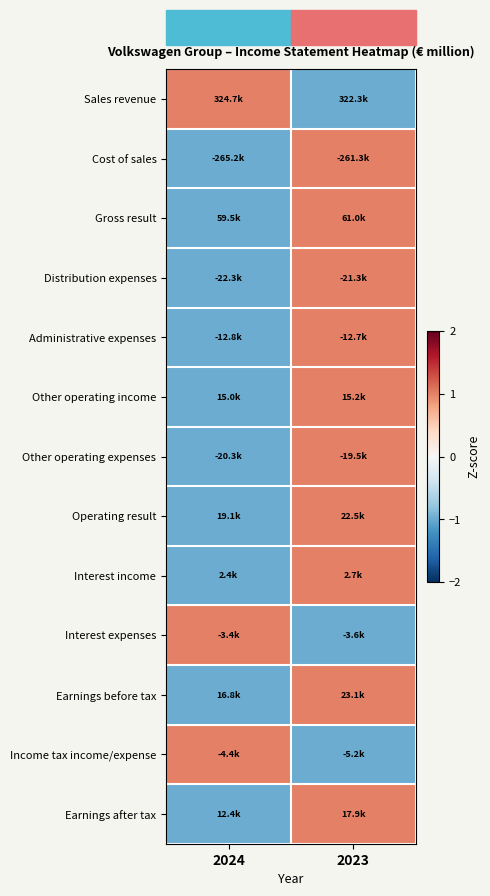

What is the spread (max minus min) of values at 2024?

2